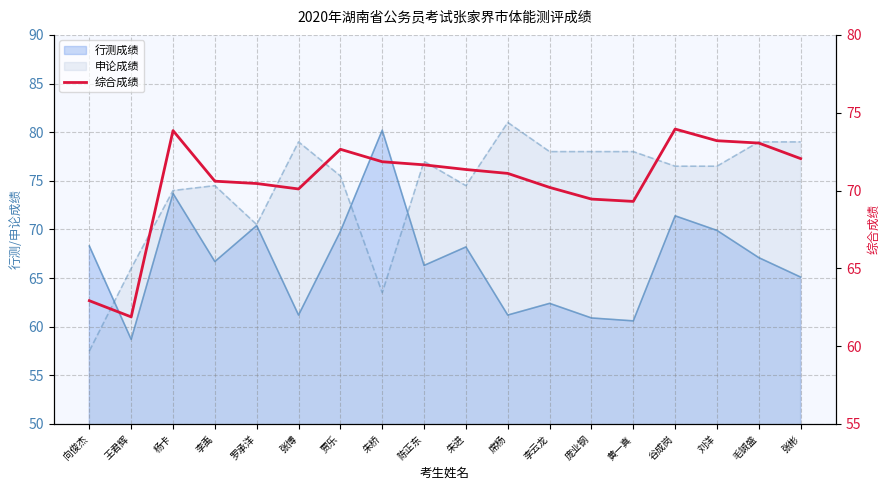

Where is the first local minimum?

王君辉